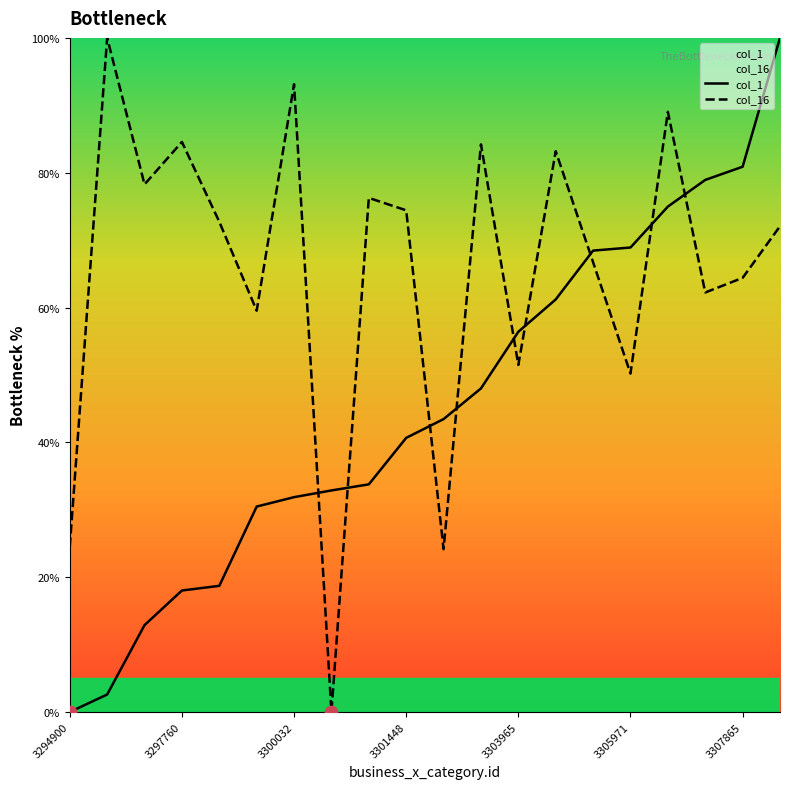

Which series has the largest total across all categories?

col_16